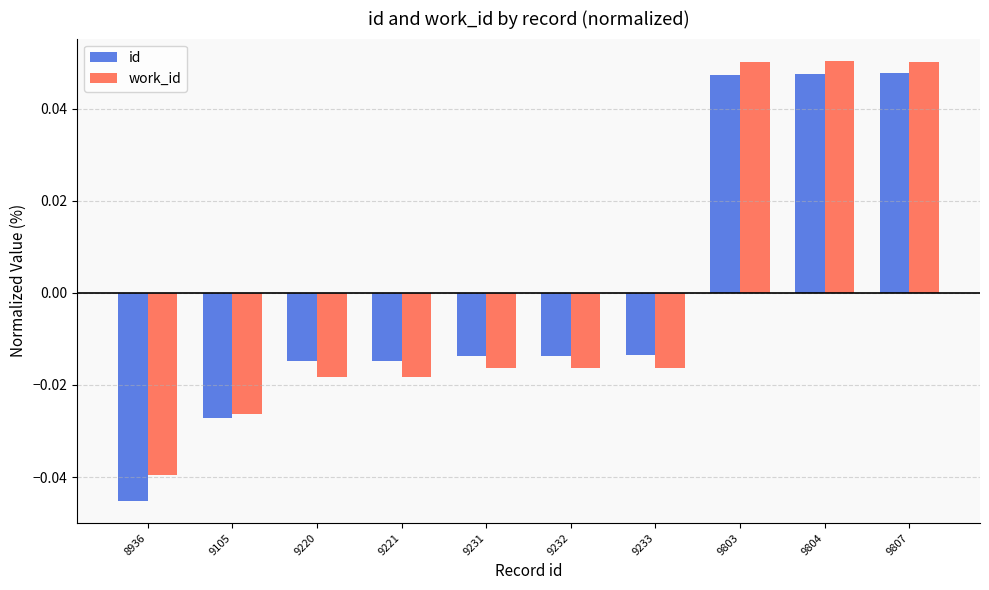

Is the value of id at 9220 greater than the value of work_id at 9807?

No